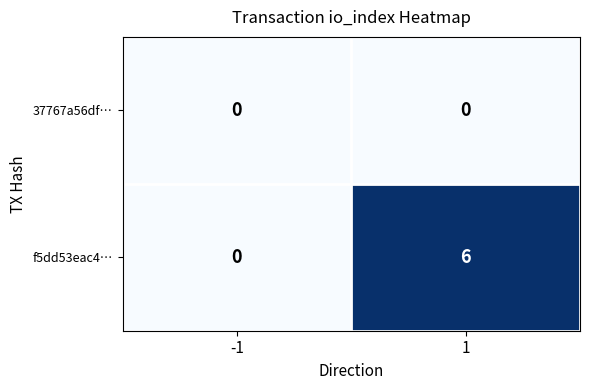

What is the maximum value for f5dd53eac4…?

6